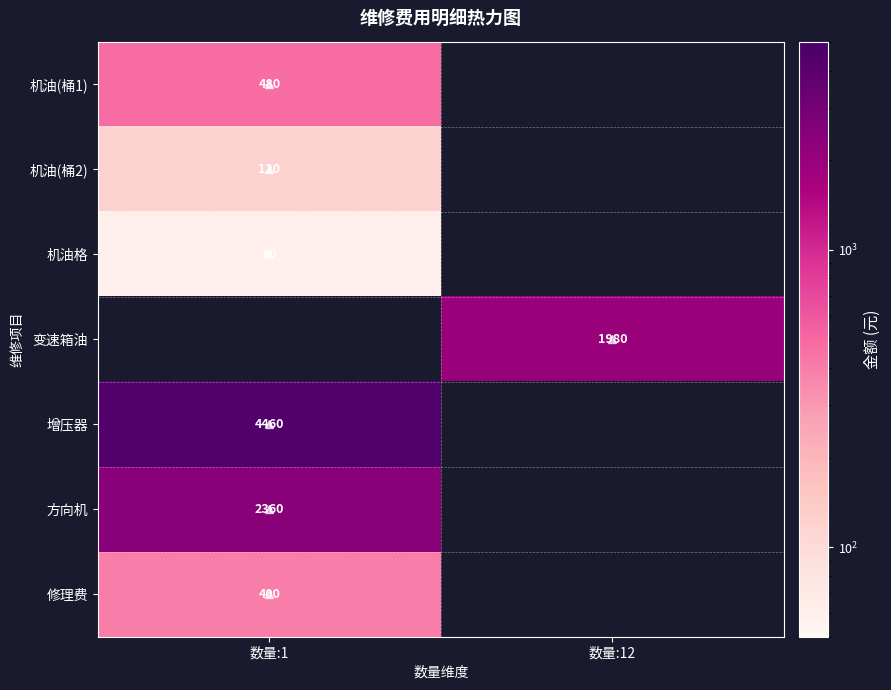

Is it true that 机油(桶2) equals 0 at 数量:12?

True